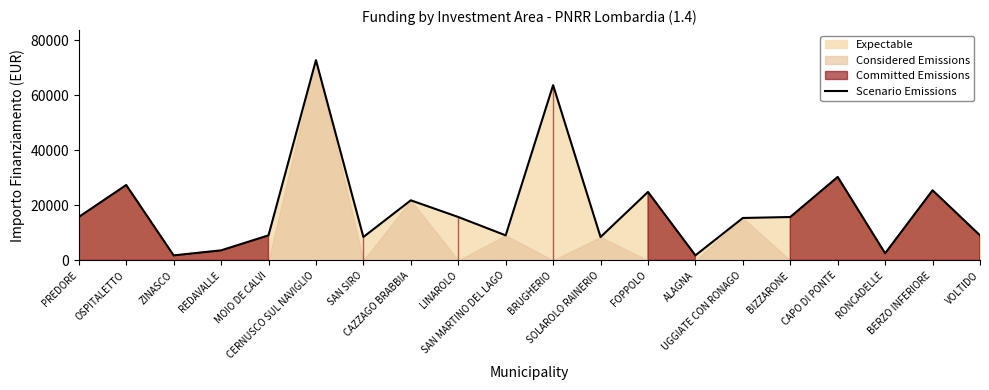

How many lines are shown in the chart?

1